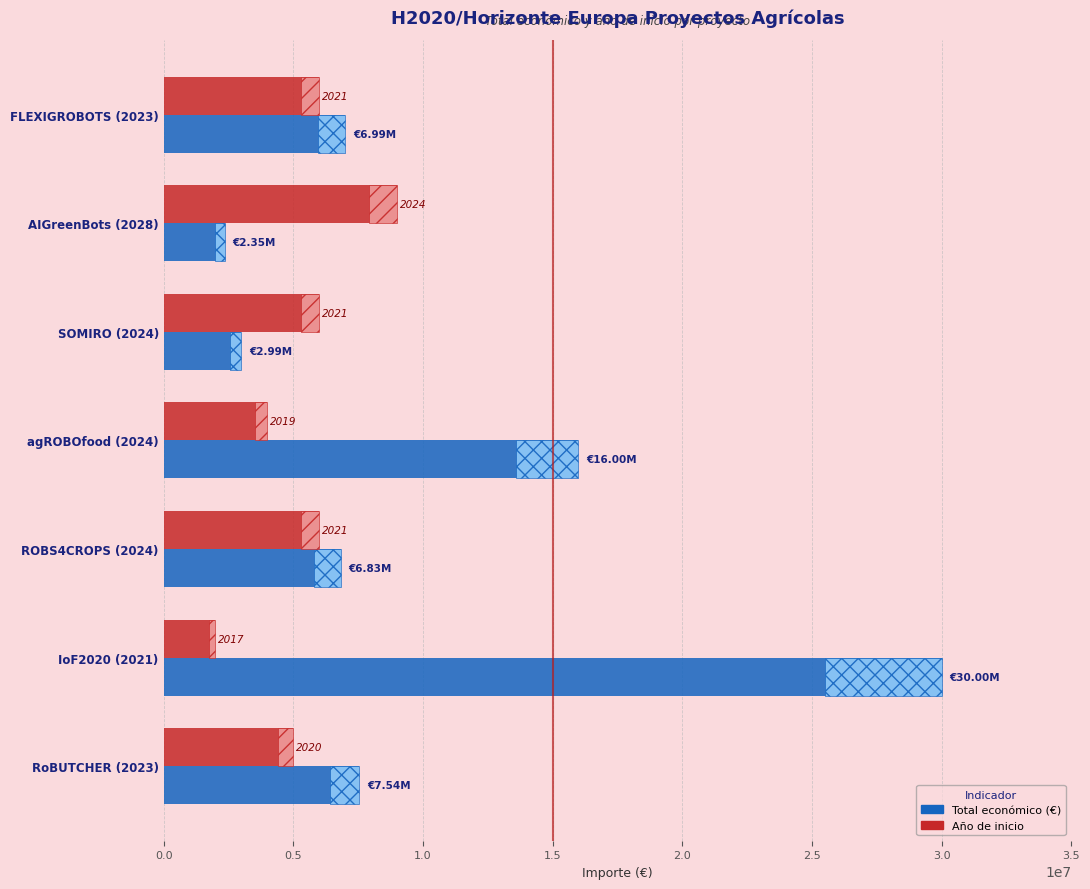

How many values in the Año de inicio (2015=0, ×1M) series exceed 6000000?

1